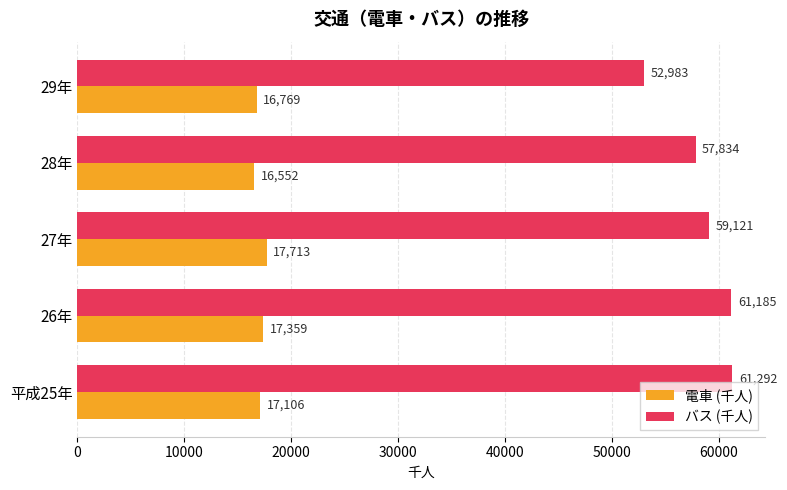

At which category is the sum across all series the highest?

26年